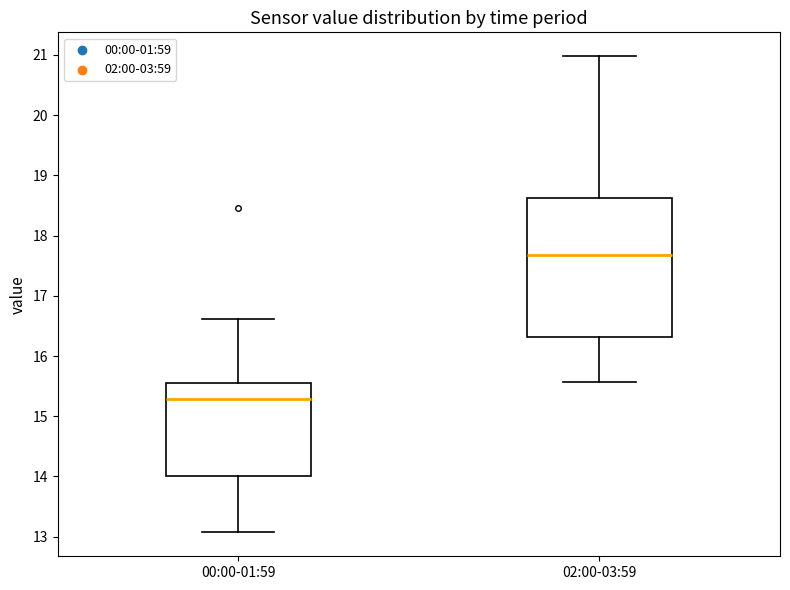

Reading left to right, transcribe this box plot: for each box, give where its median line is, the range the box spans, and where its two whiskers end, as read against the y-axis. The values are not printed on the chart, so give them approximately, as read against the axis.

00:00-01:59: median 15.3, box 14.0 to 15.5, whiskers 13.1 to 16.6
02:00-03:59: median 17.7, box 16.3 to 18.6, whiskers 15.6 to 21.0